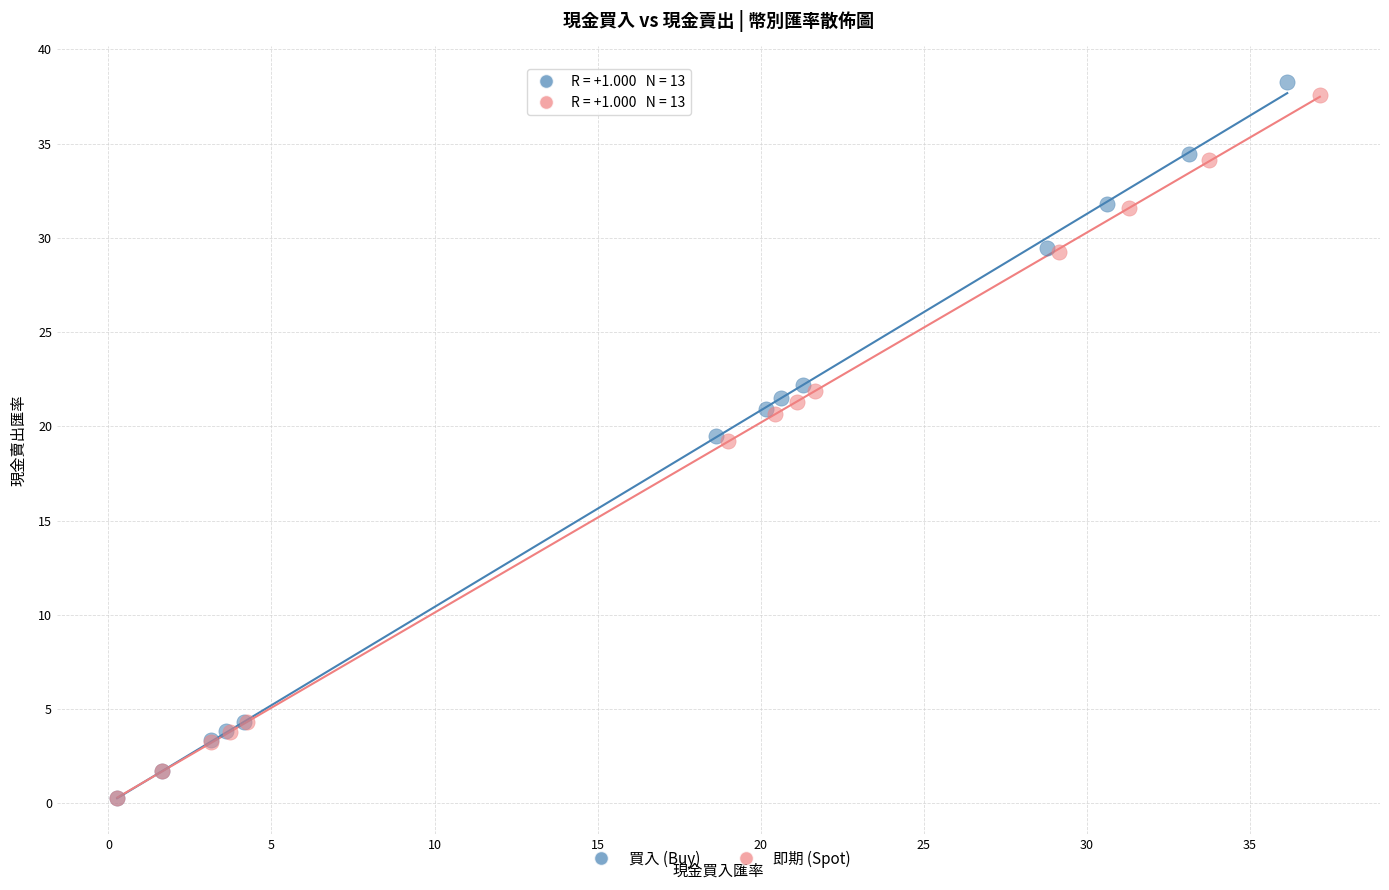

Which series has the largest Y range (max minus min)?

買入 (Buy)